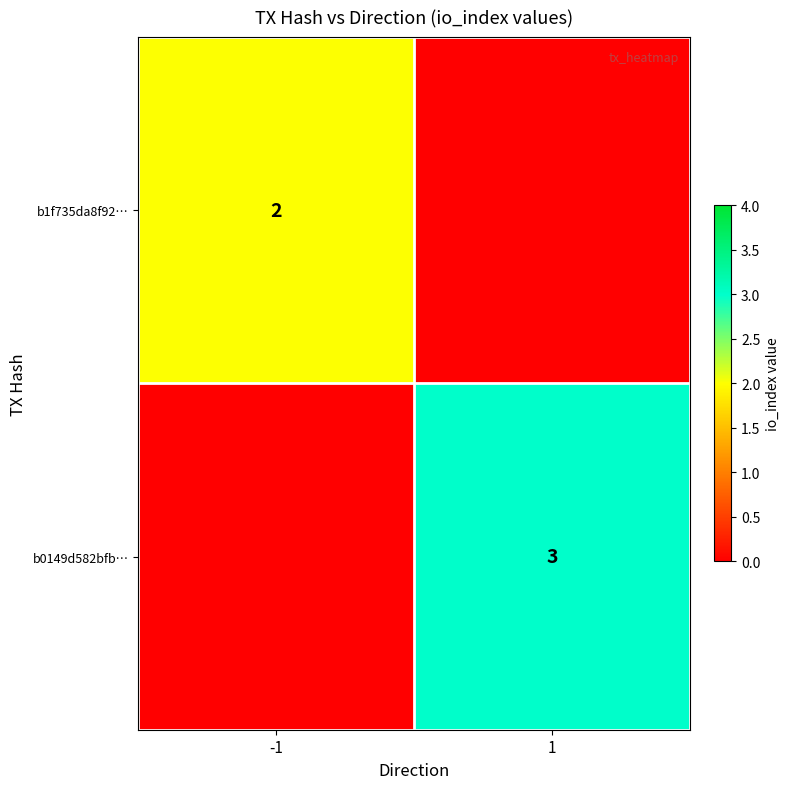

The value of b1f735da8f92… at -1 is 1. True or false?

False